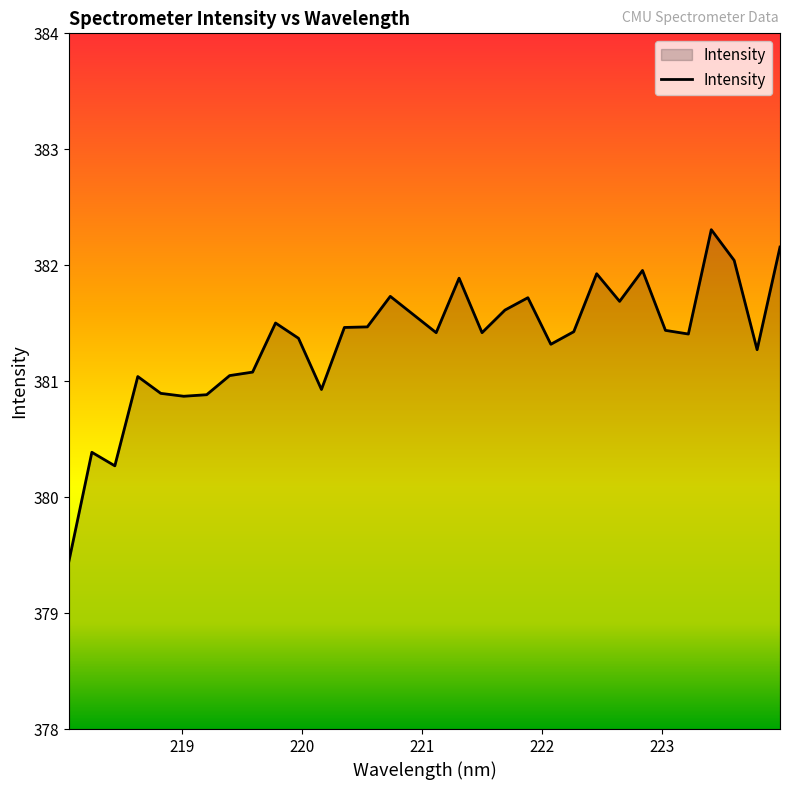

What is the difference between the maximum and minimum values?

2.9